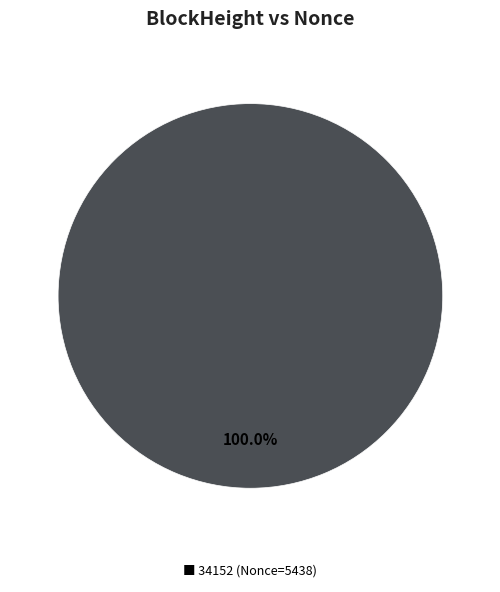

Is ■ 34152 (Nonce=5438) the majority of the pie?

Yes